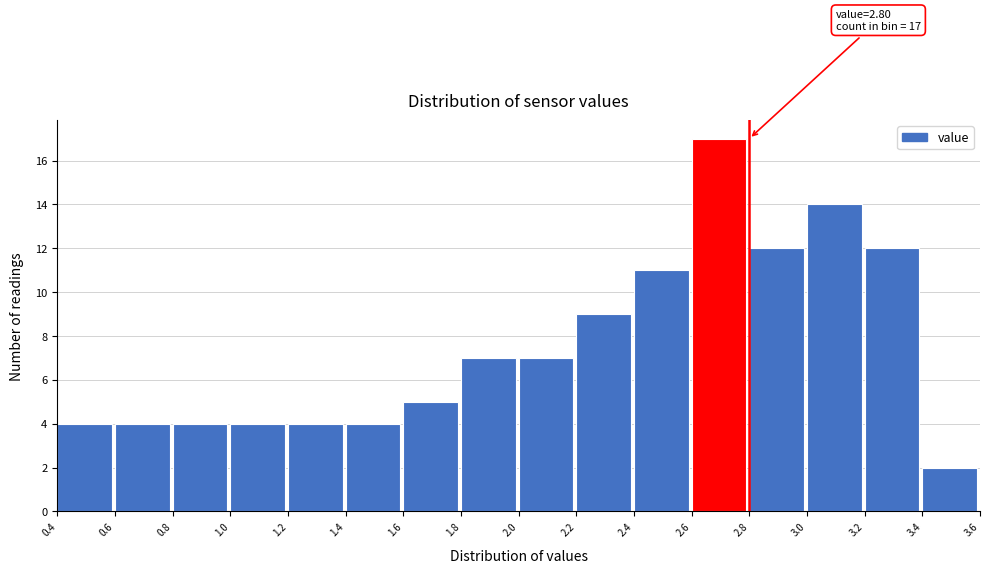

Over which range of the x-axis is the bar tallest?

2.6 to 2.8